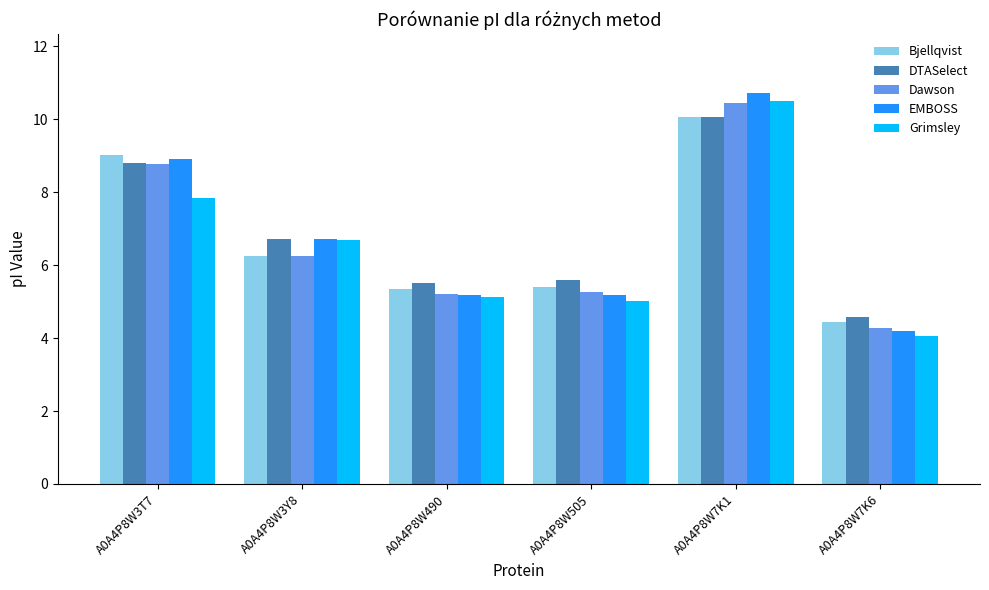

Is the value of Bjellqvist at A0A4P8W505 greater than the value of EMBOSS at A0A4P8W490?

Yes